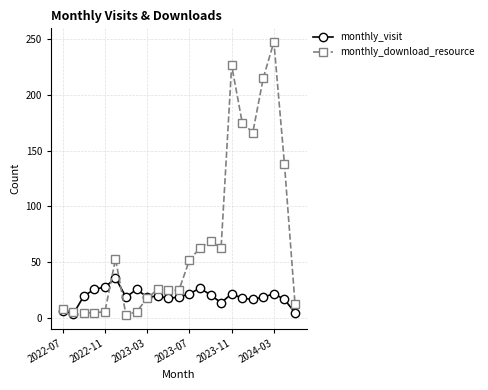

Which series has the largest range (max minus min)?

monthly_download_resource